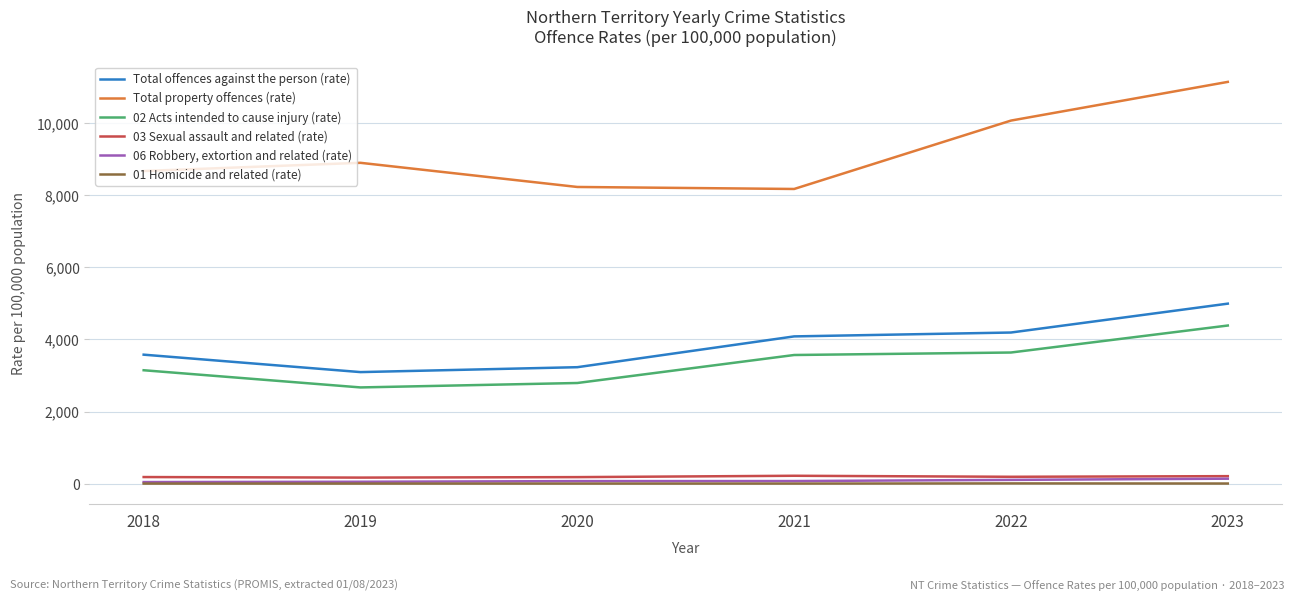

What is the difference between the highest and lowest values at 2018?

8663.9